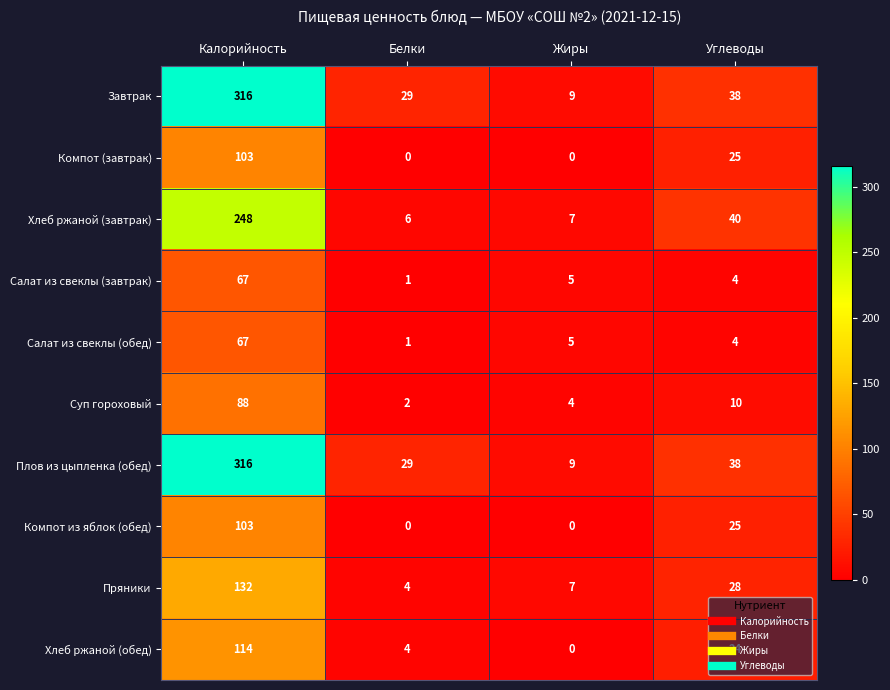

How many values in the Хлеб ржаной (обед) series are below 24?

2